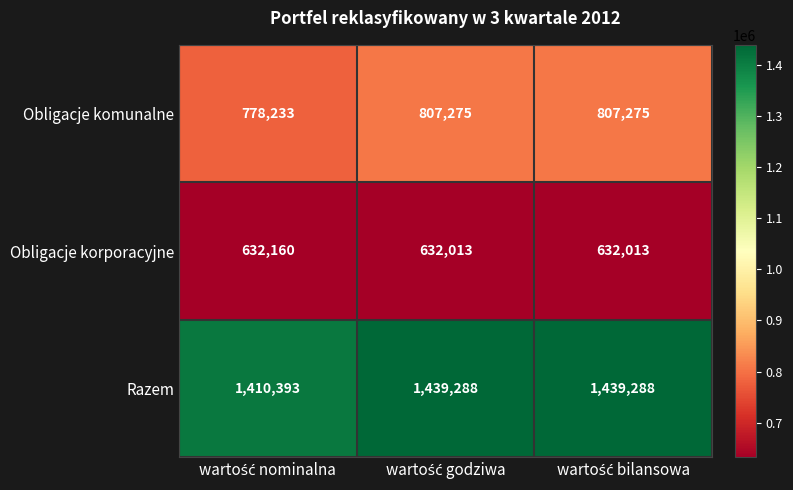

At how many categories does at least one series exceed 1253553?

3